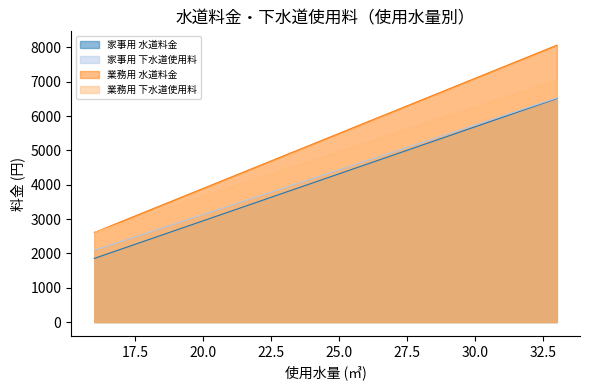

At which category is the sum across all series the highest?

33